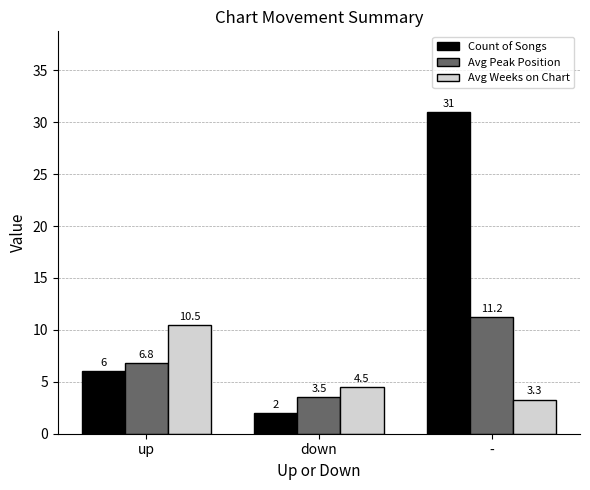

How many series are shown in this chart?

3